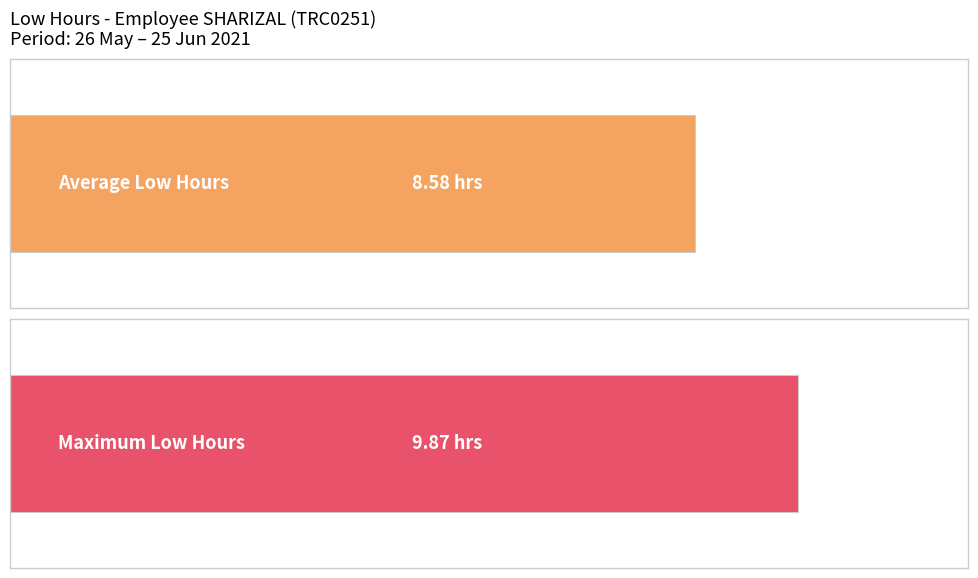

Is it true that the value at 29-Sat is 3.5?

False